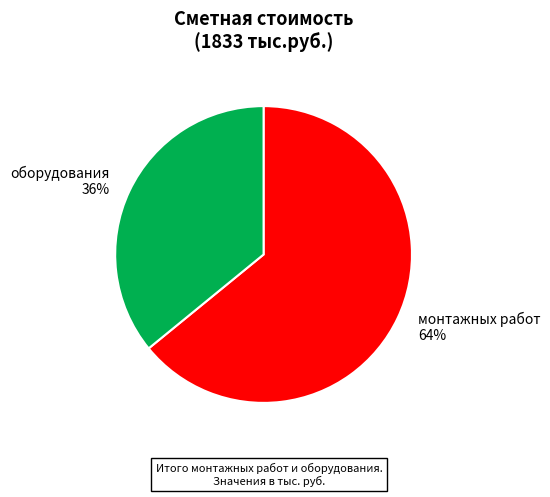

To the nearest percent, what is the difference between the largest and smallest slice percentages?

28%